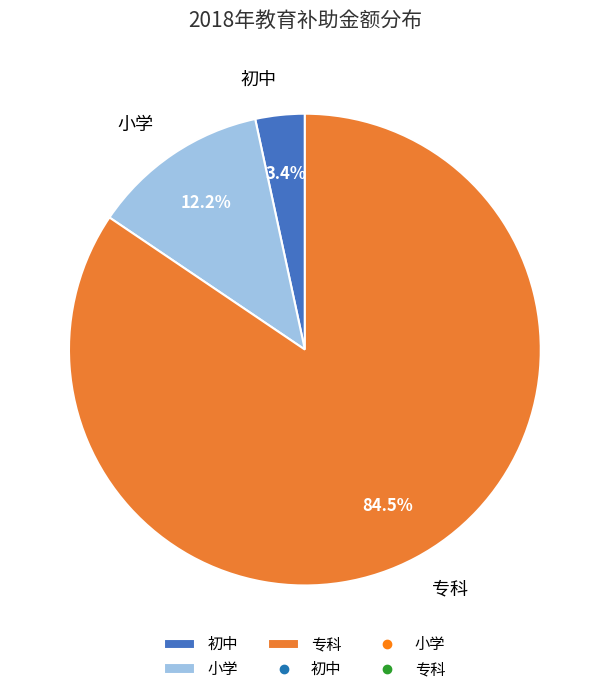

Does 初中 account for over 50% of the chart?

No